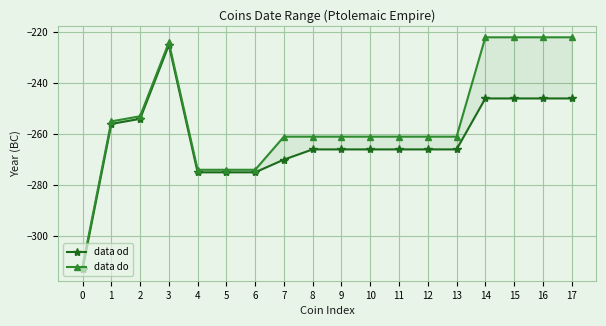

What is the highest value of the data do series?

-222